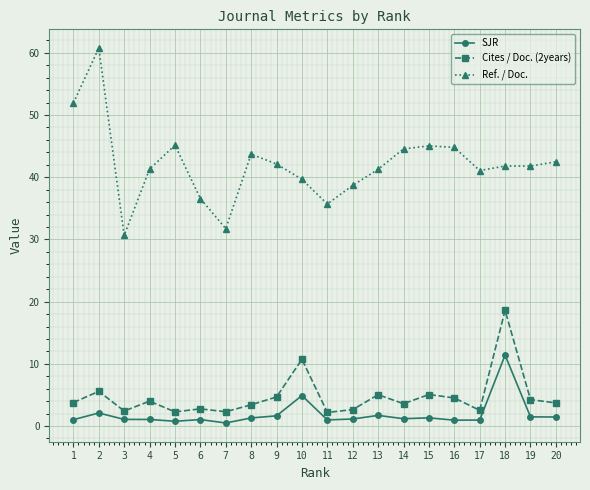

True or false: Ref. / Doc. and Cites / Doc. (2years) cross at least once.

False